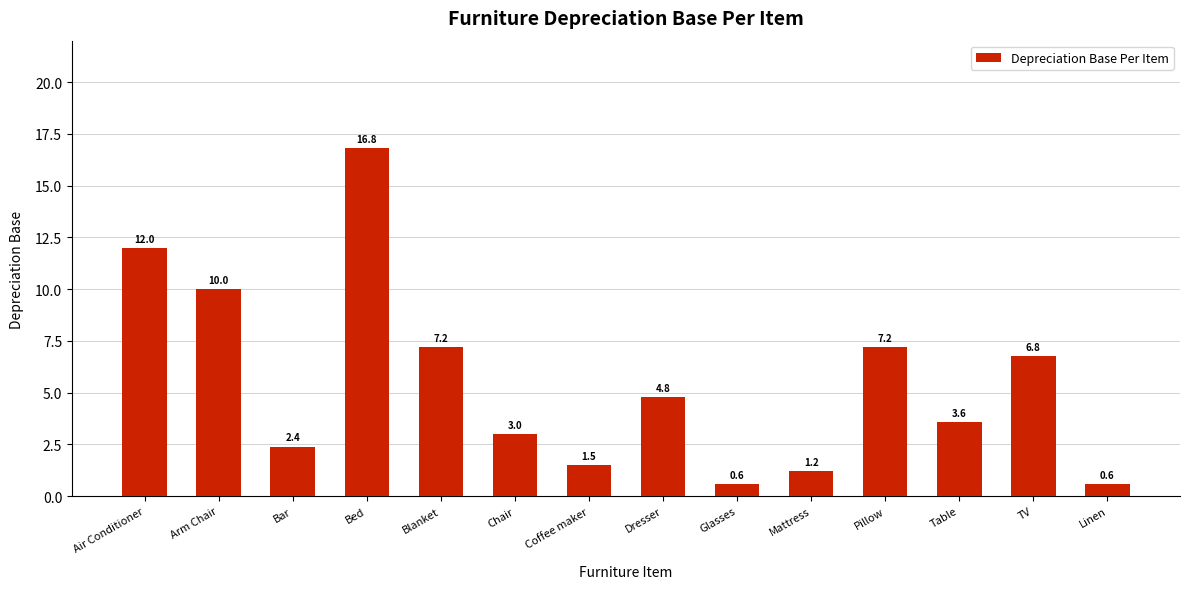

What is the change in value from Arm Chair to Bar?

-7.6